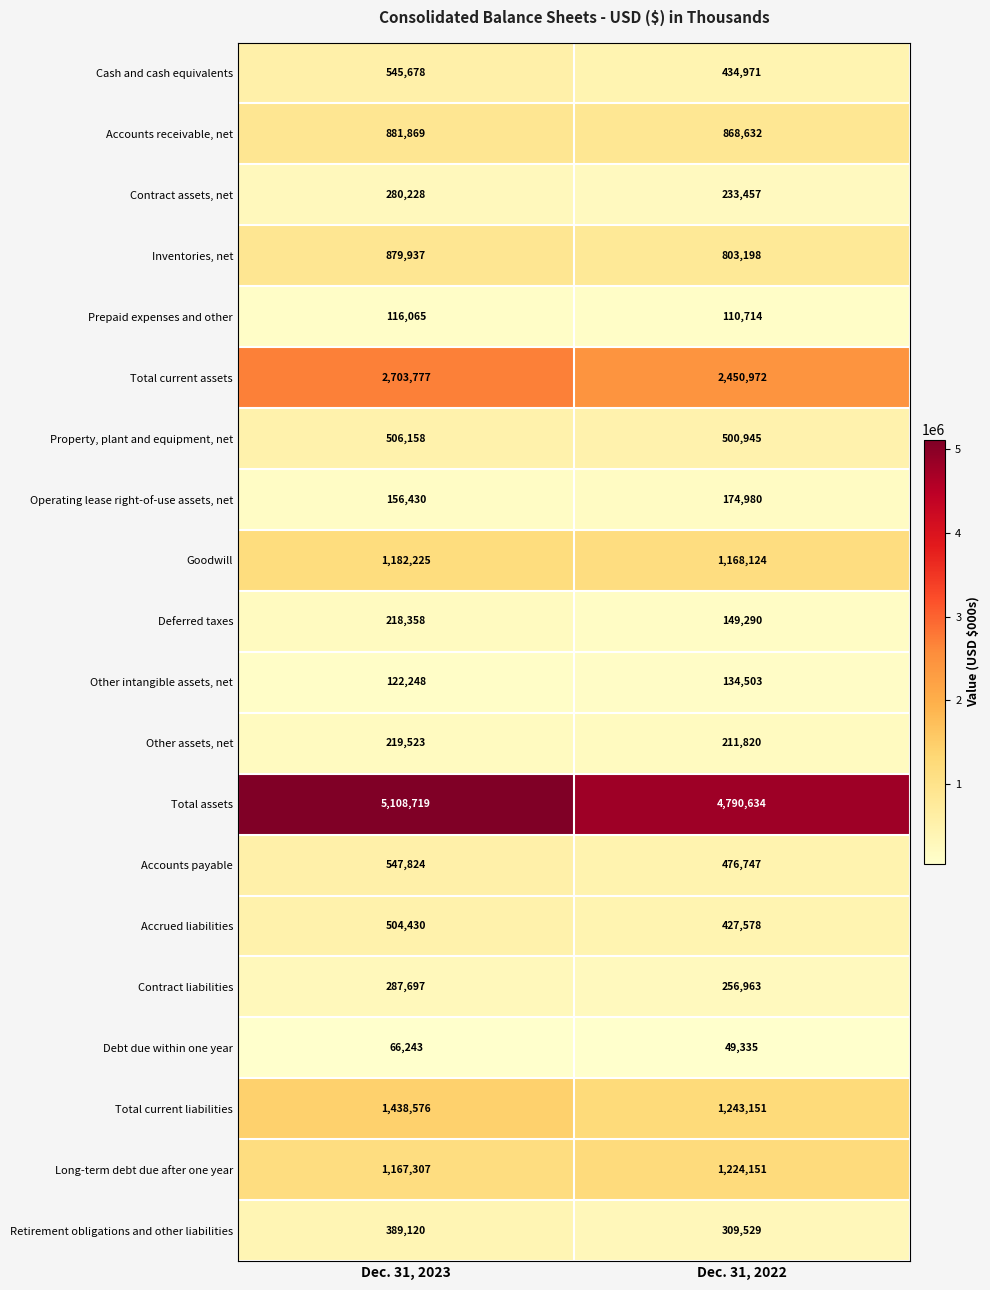

Rank the categories by Deferred taxes value from lowest to highest.

Dec. 31, 2022, Dec. 31, 2023